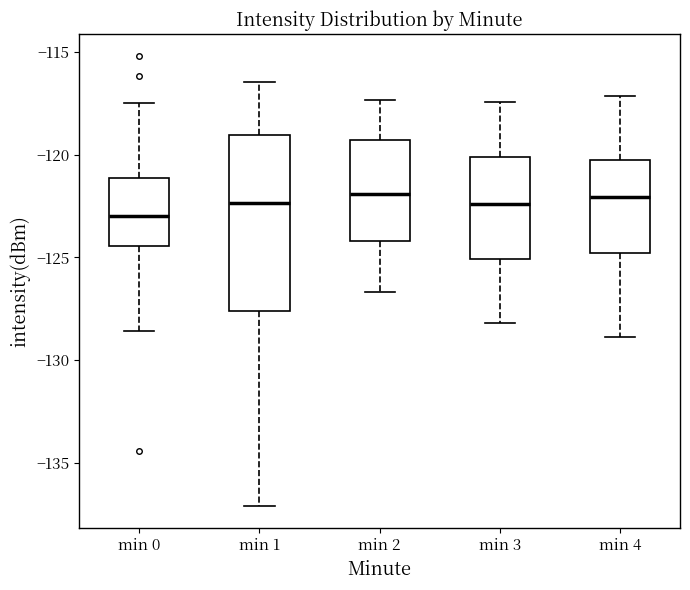

Comparing the boxes themselves (not the whiskers), which one is the tallest?

min 1